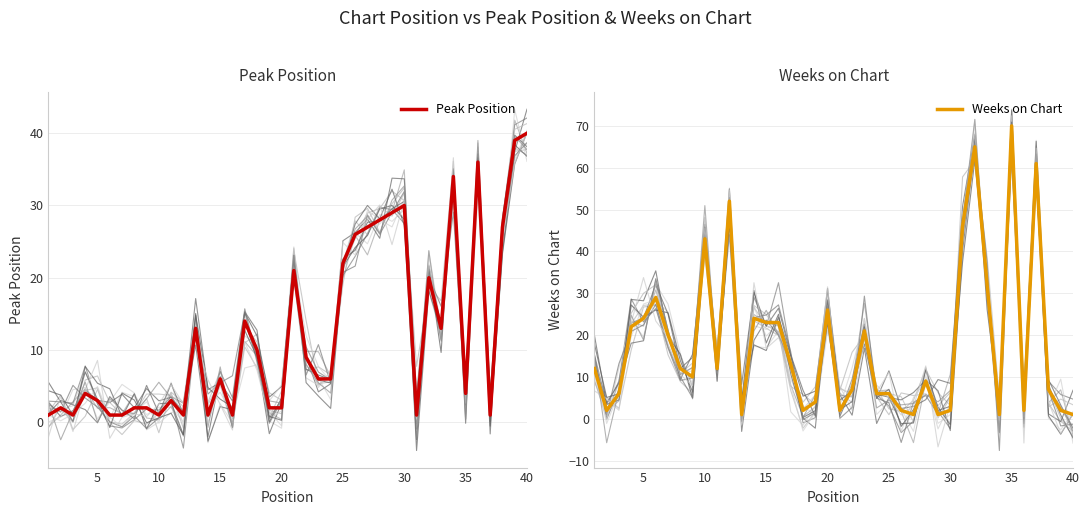

What value does the Weeks on Chart series have at 25, to the nearest 5?

5